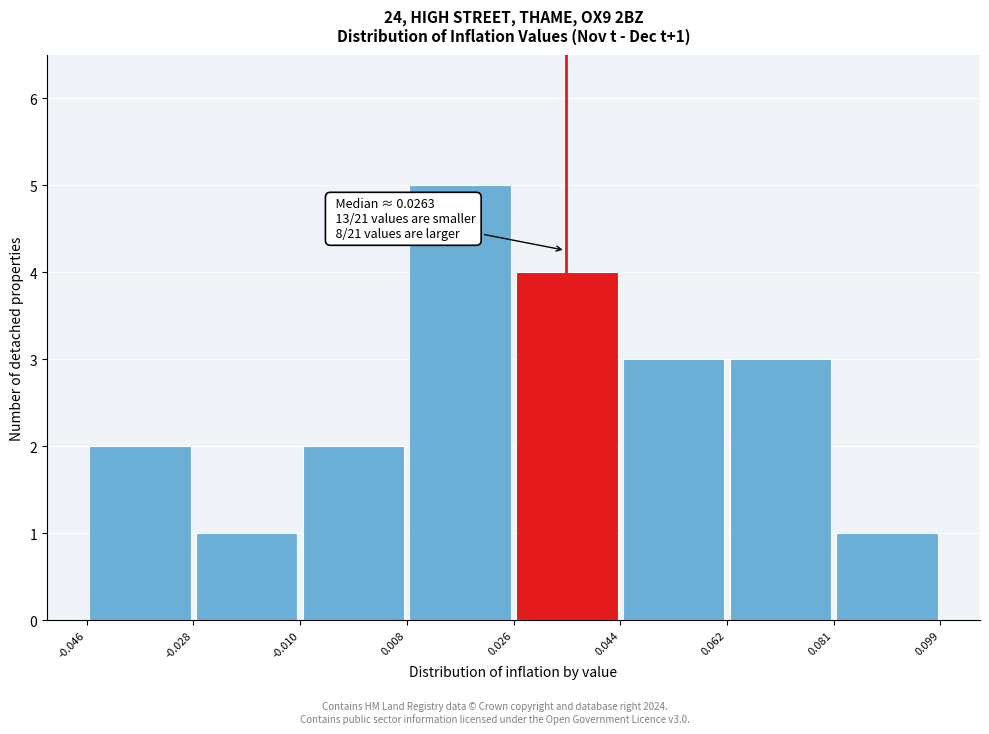

Which range on the x-axis has the tallest bar?

0.008 to 0.026